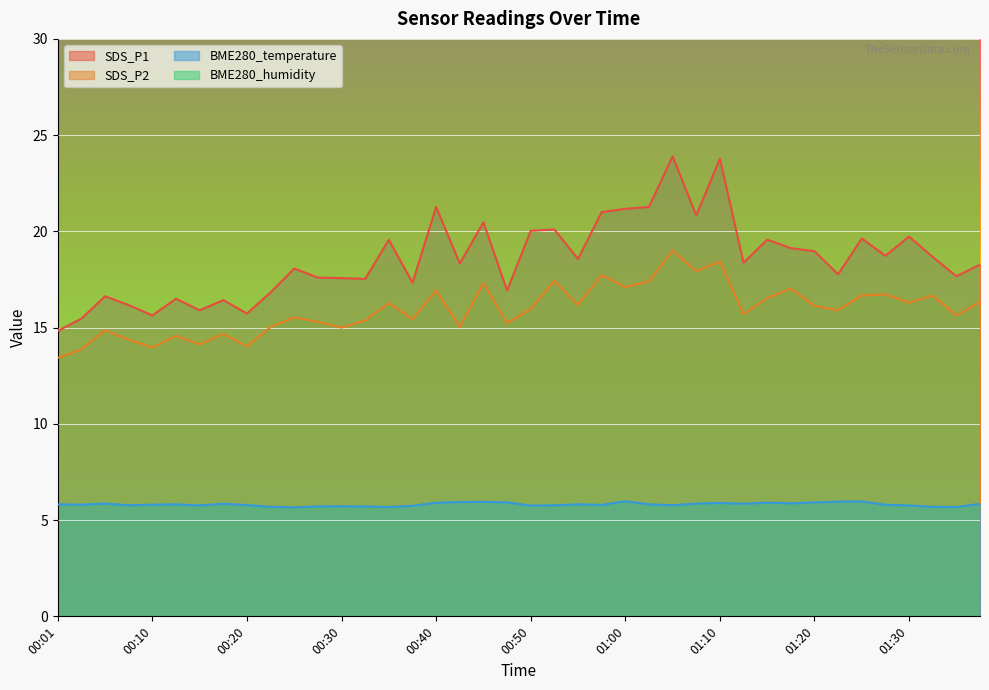

True or false: BME280_temperature and SDS_P2 intersect in this chart.

False